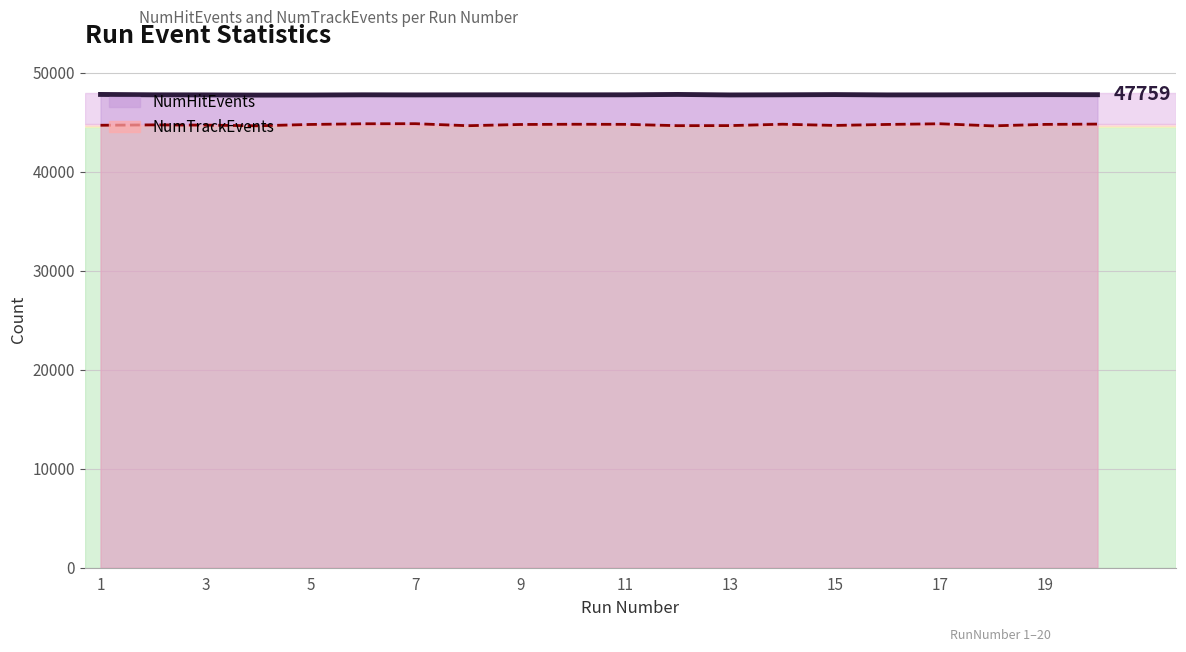

What is the average value of the NumTrackEvents line series?

44726